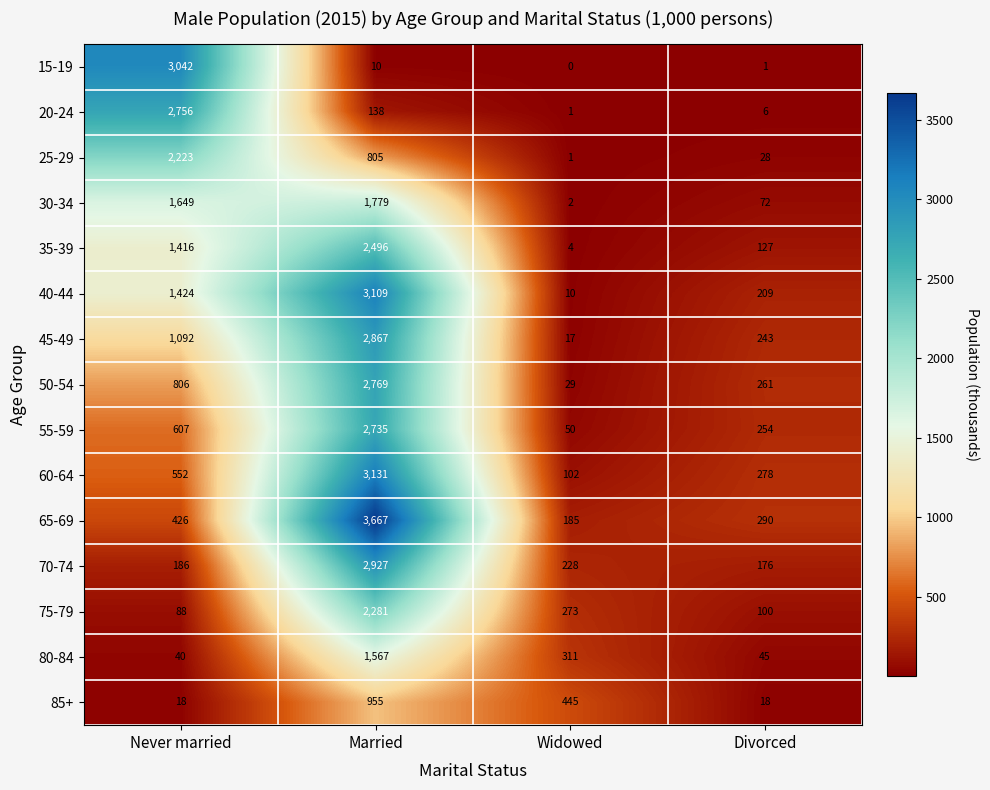

Between Never married and Divorced, which series saw the biggest shift?

15-19